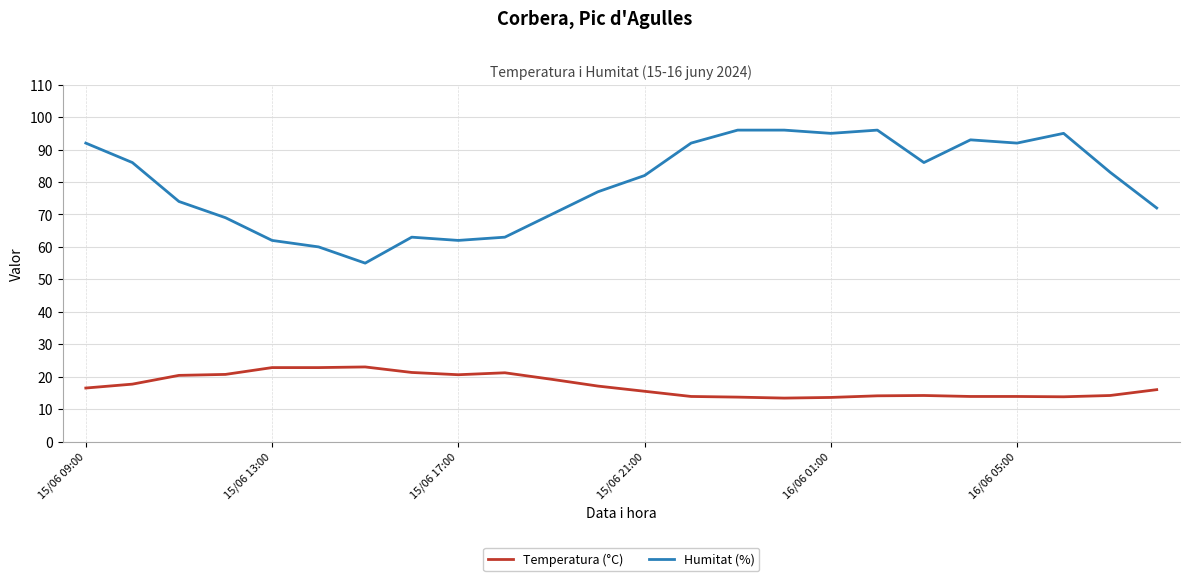

What is the difference between the maximum and minimum values in the Humitat (%) series?

41.0